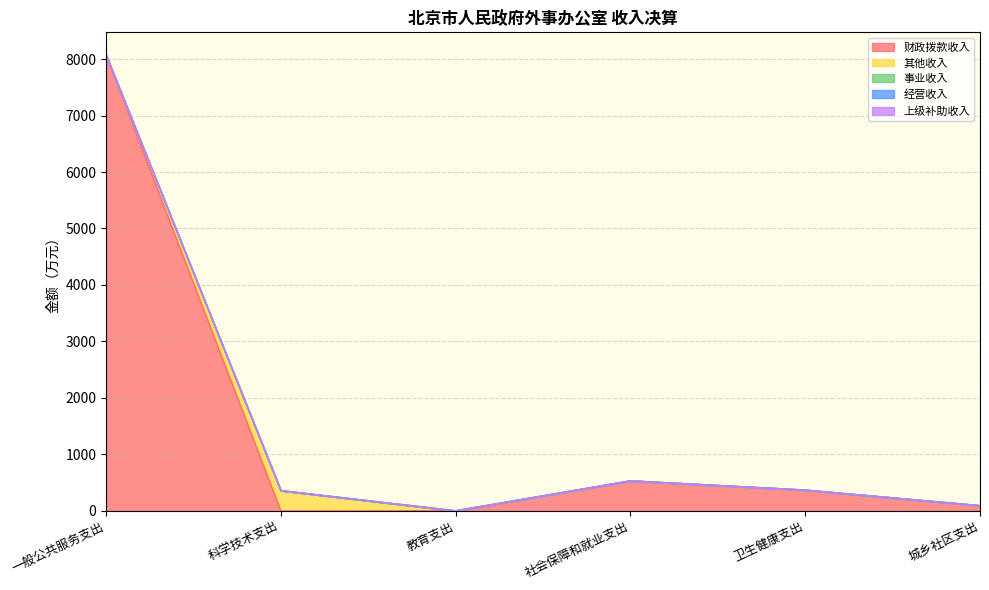

True or false: 事业收入 and 财政拨款收入 intersect in this chart.

False